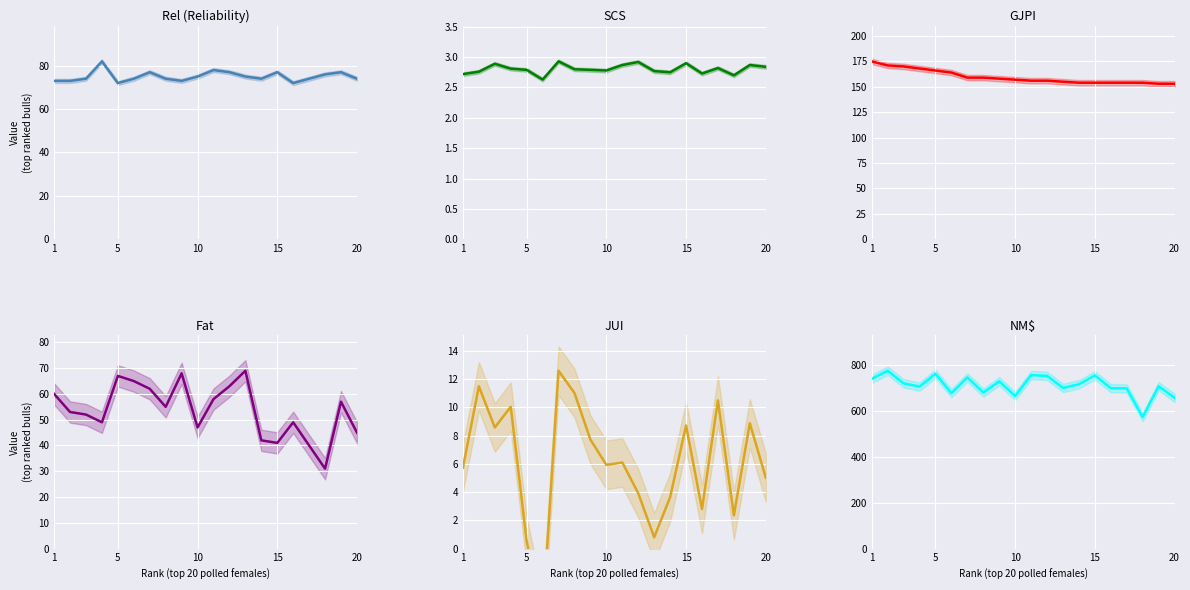

Which series has the largest total across all categories?

NM$